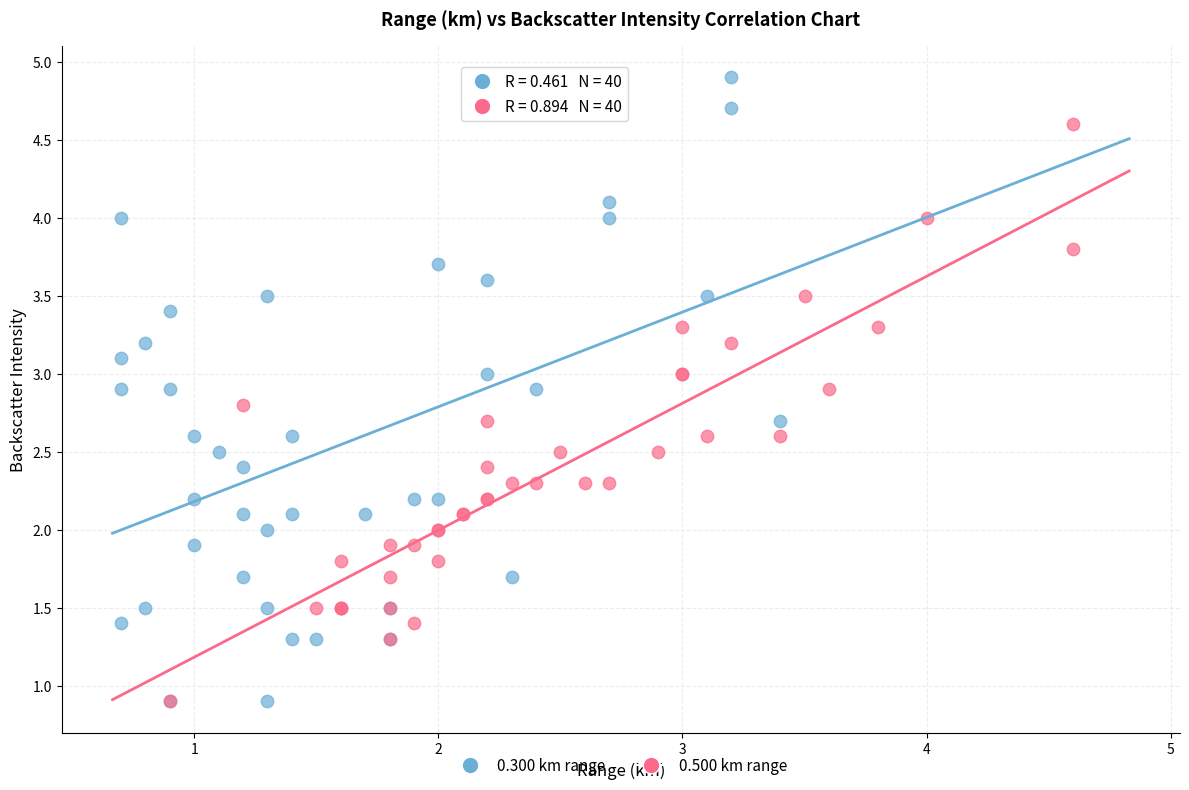

Which series has the widest spread of Y values?

0.300 km range